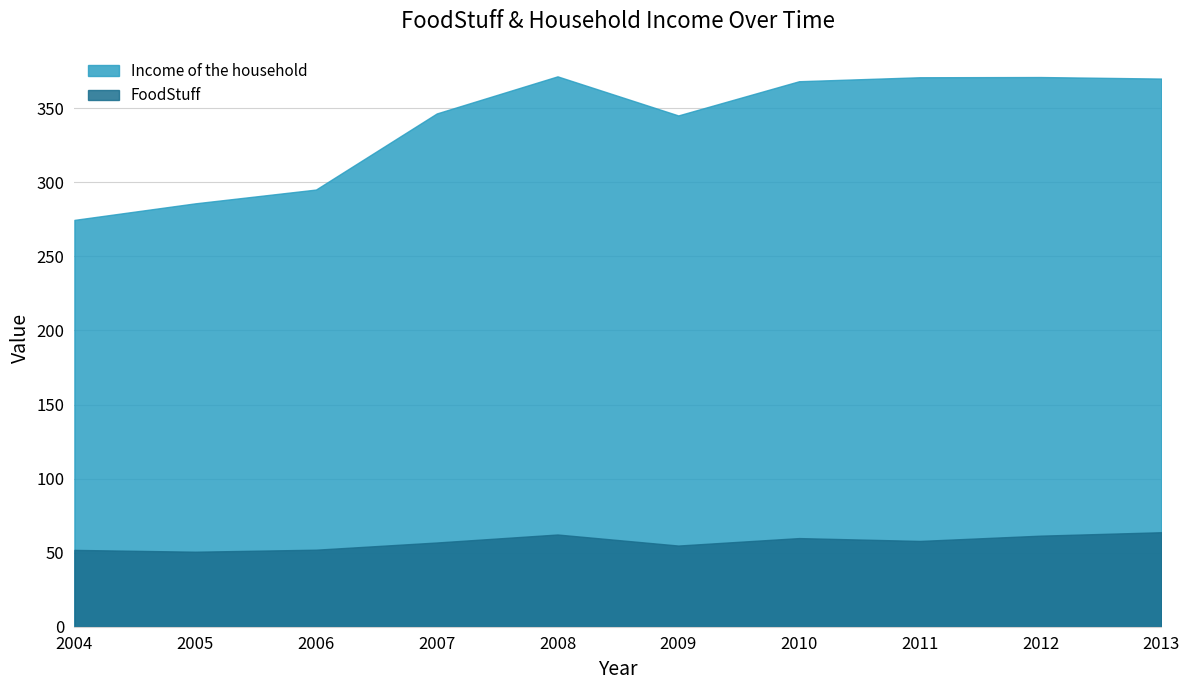

Rank the series by their maximum value, from highest to lowest.

Income of the household, FoodStuff